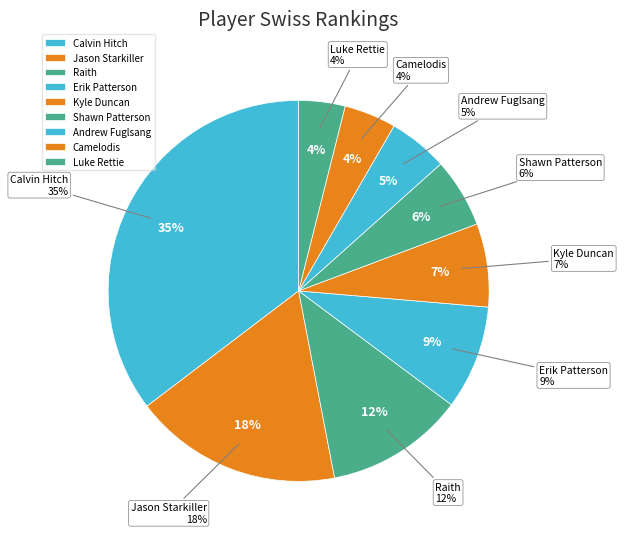

Does Luke Rettie account for over 50% of the chart?

No